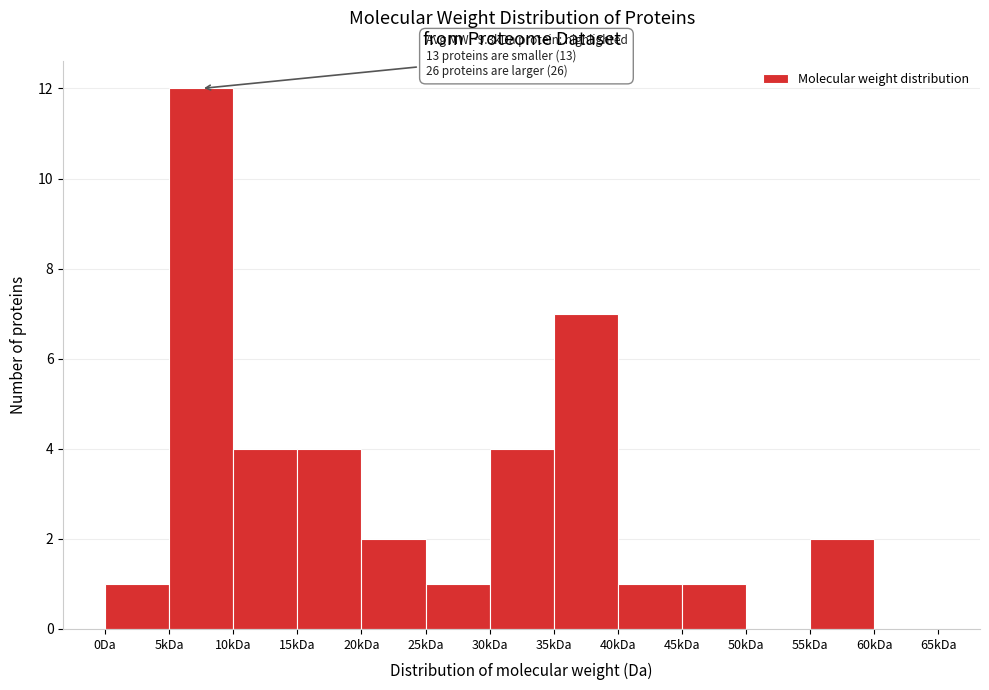

Reading left to right, list all the values displayed in this chart.

0Da=1	5kDa=12	10kDa=4	15kDa=4	20kDa=2	25kDa=1	30kDa=4	35kDa=7	40kDa=1	45kDa=1	50kDa=0	55kDa=2	60kDa=0